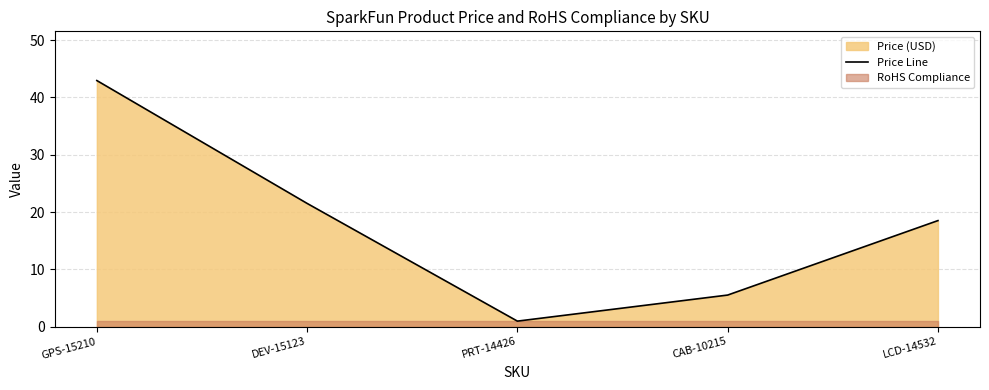

Reading right to left, extract all data points from this chart.

18.5	5.5	0.9	21.5	43.0